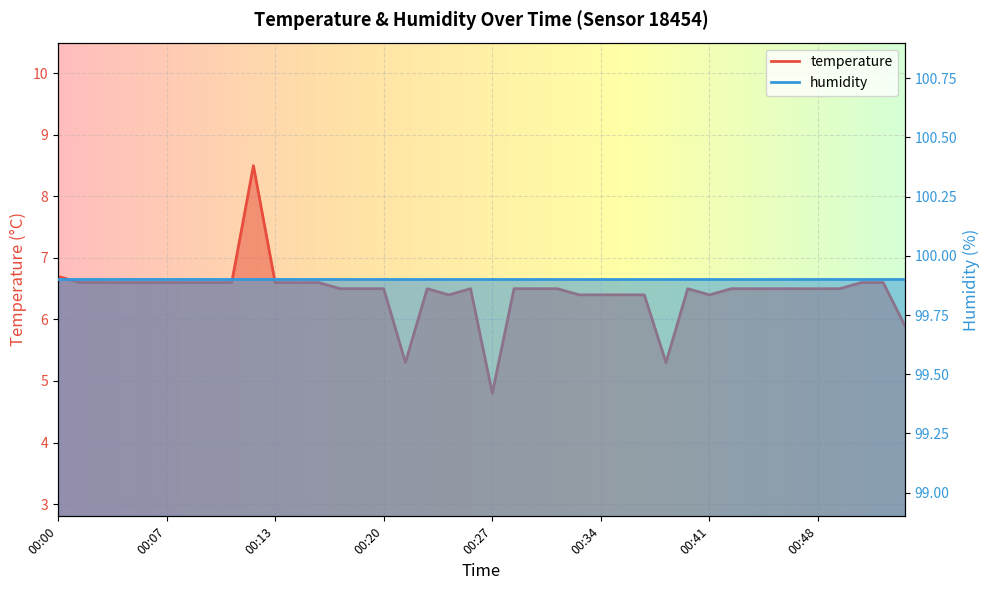

What is the value of the 32nd point from the left?

6.5